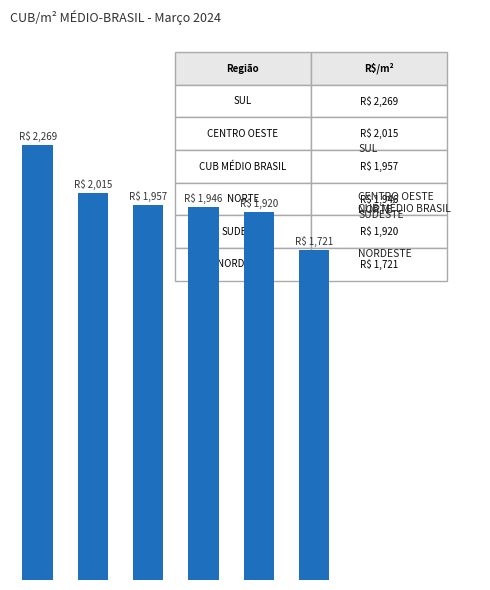

Are the bars horizontal?

No